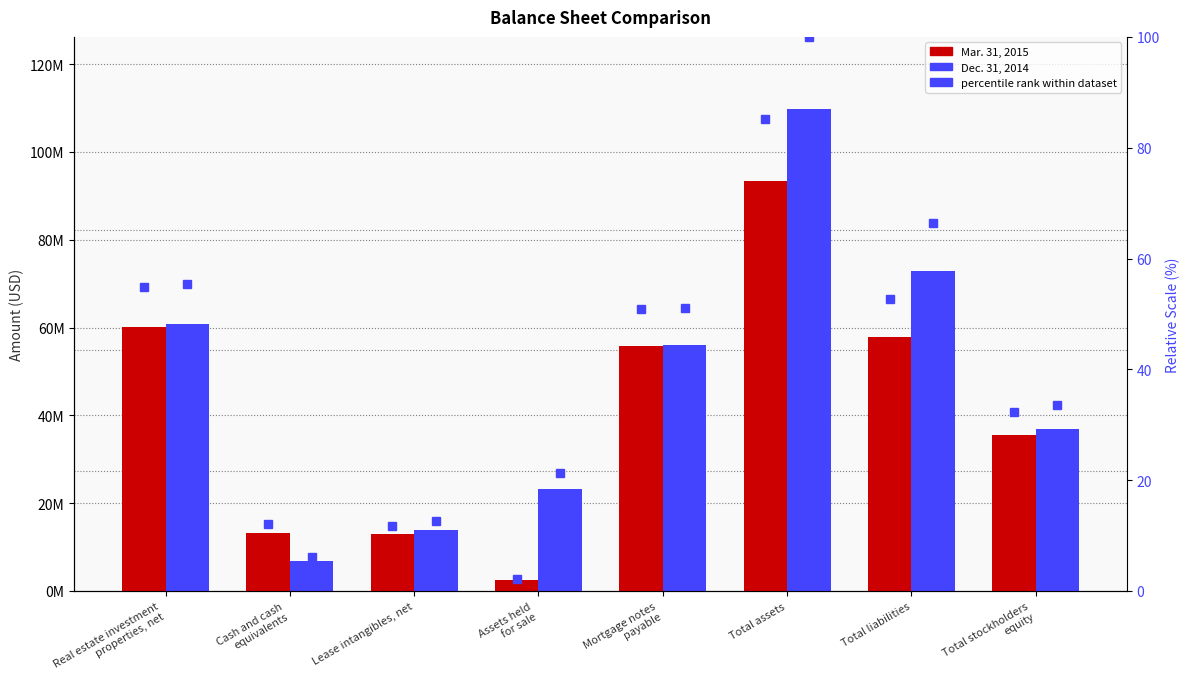

The Dec. 31, 2014 series shows 42344799.4 at Real estate investment
properties, net. True or false?

False